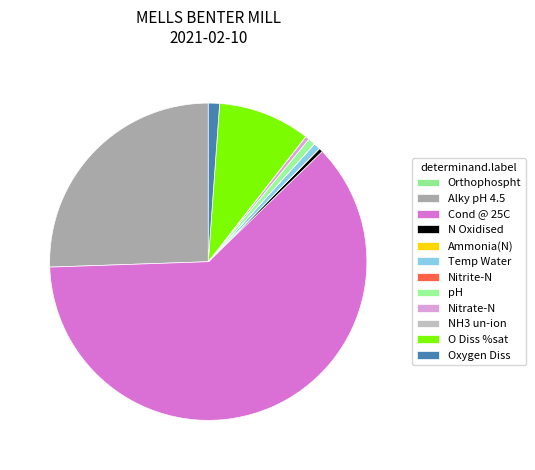

Is it true that NH3 un-ion is 0% of the pie?

True